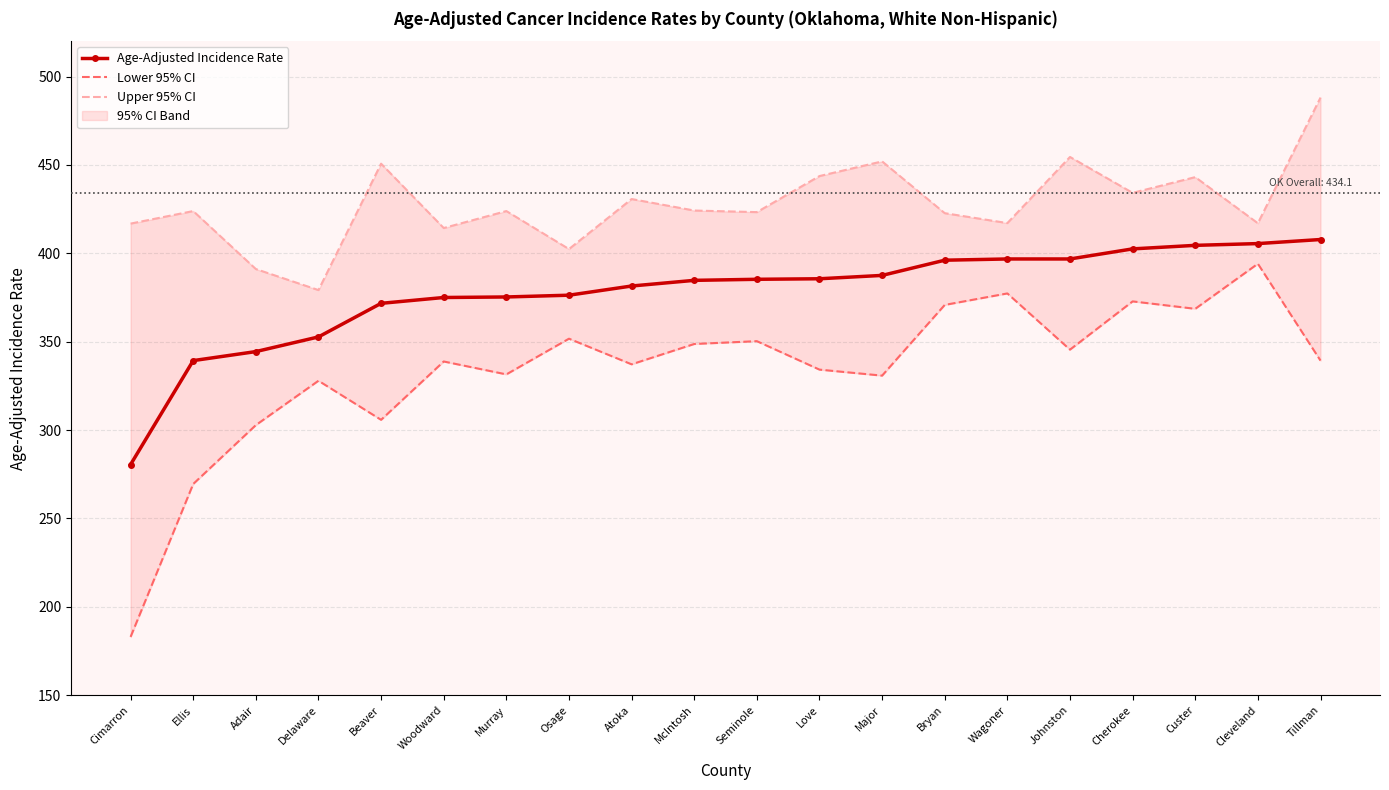

Reading right to left, extract all data points from this chart.

Age-Adjusted Incidence Rate: 407.8	405.5	404.5	402.5	396.8	396.8	396.1	387.5	385.6	385.3	384.7	381.5	376.3	375.3	375.0	371.7	352.7	344.4	339.3	280.5
Lower 95% CI: 339.3	394.1	368.6	372.8	345.5	377.3	370.8	330.8	334.2	350.3	348.7	337.2	351.7	331.5	338.8	305.8	327.9	302.8	269.5	183.0
Upper 95% CI: 488.1	417.0	443.1	434.2	454.5	417.1	422.7	452.0	443.7	423.3	424.2	430.7	402.4	423.9	414.3	450.7	379.2	391.1	423.9	416.8